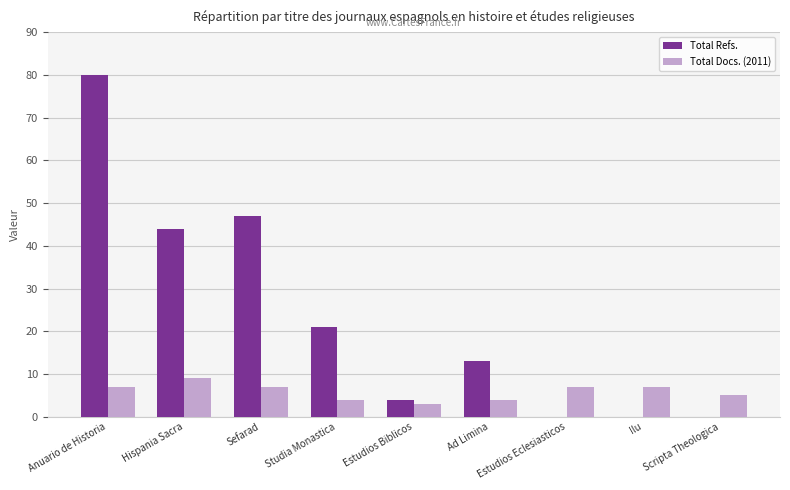

Reading left to right, list all the values displayed in this chart.

Total Refs.: 80	44	47	21	4	13	0	0	0
Total Docs. (2011): 7	9	7	4	3	4	7	7	5